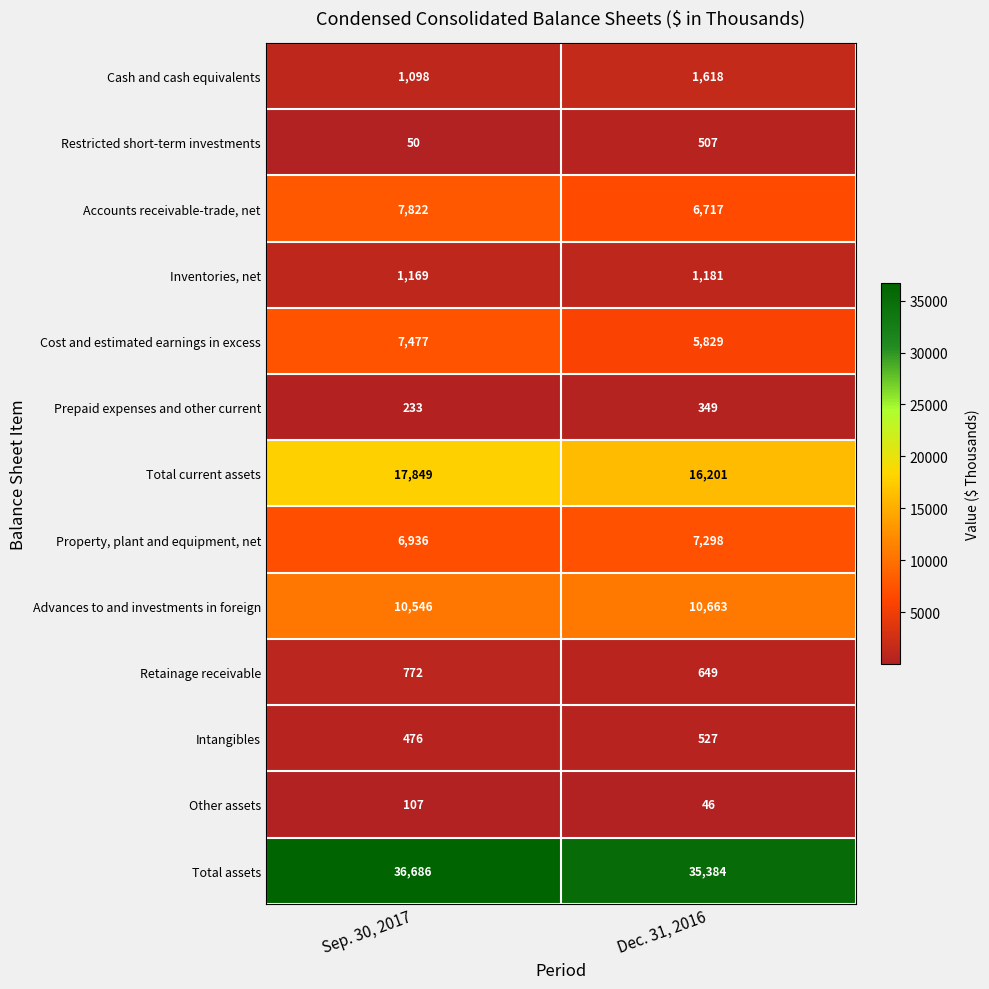

List the labels in order of Cash and cash equivalents value, smallest first.

Sep. 30, 2017, Dec. 31, 2016